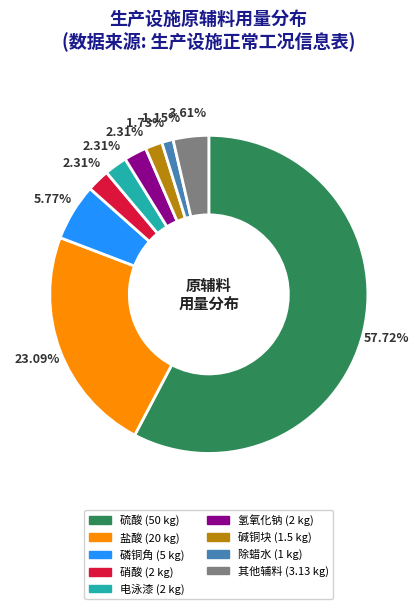

Does any single category account for the majority?

Yes